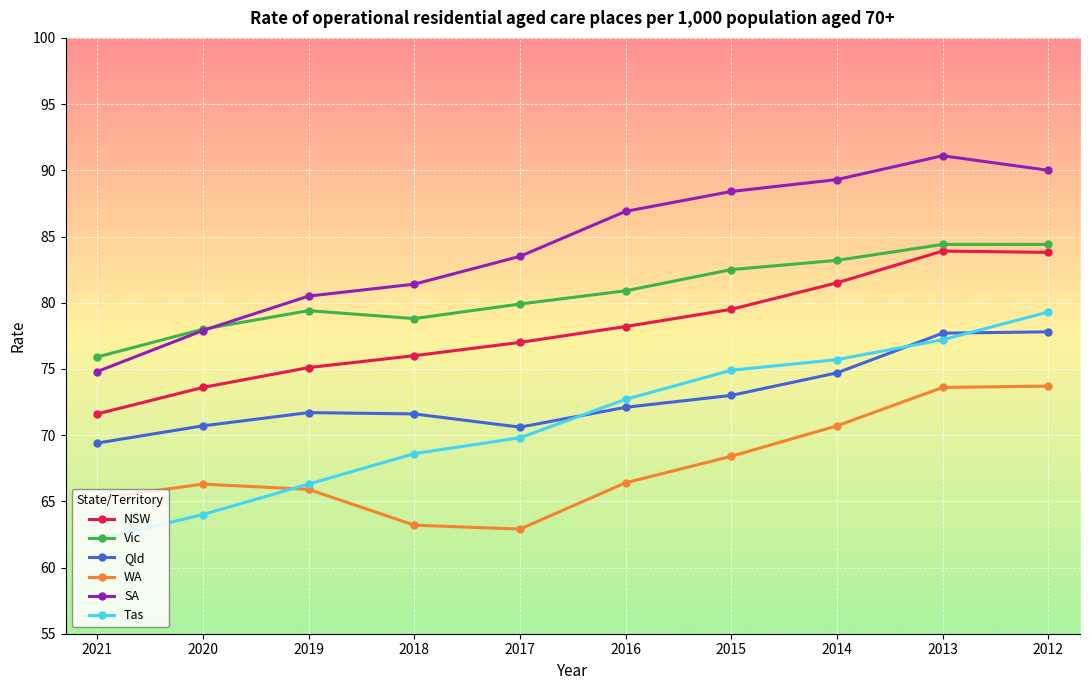

Does the chart have visible grid lines?

Yes